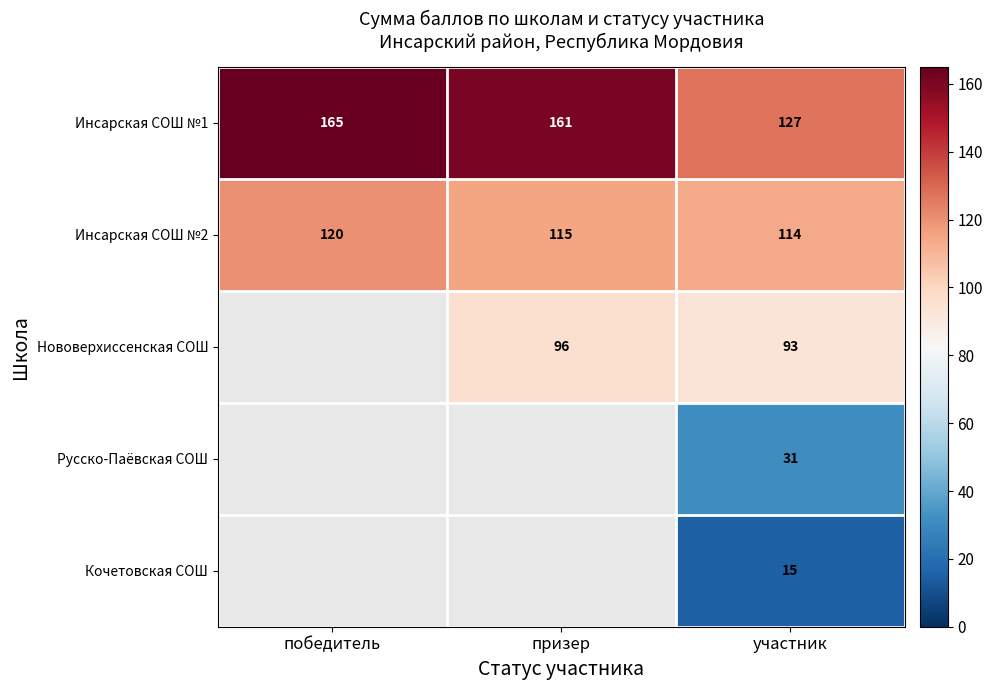

At which label does Инсарская СОШ №2 reach its minimum?

участник